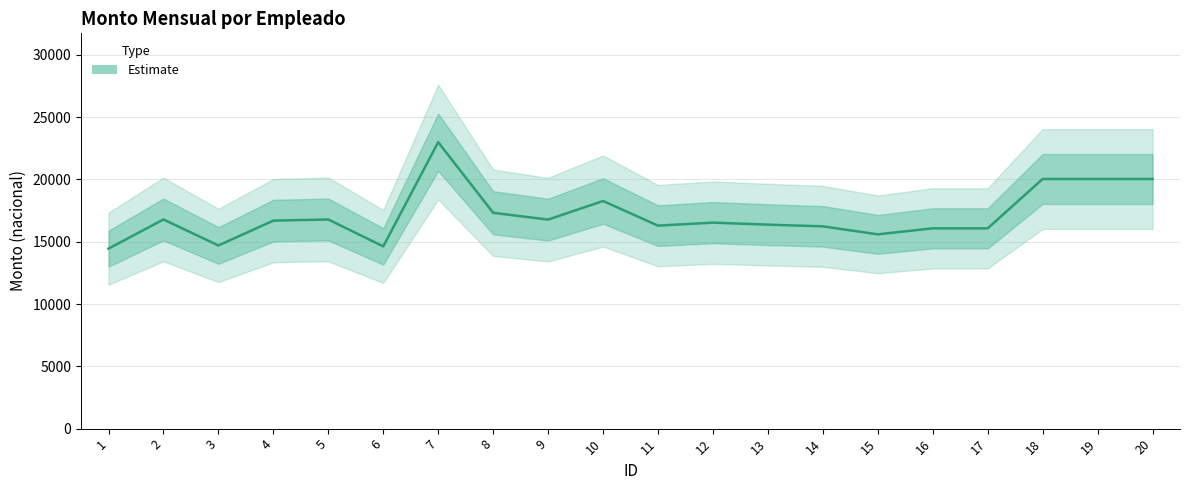

The value at 20 is 20037.3. True or false?

True